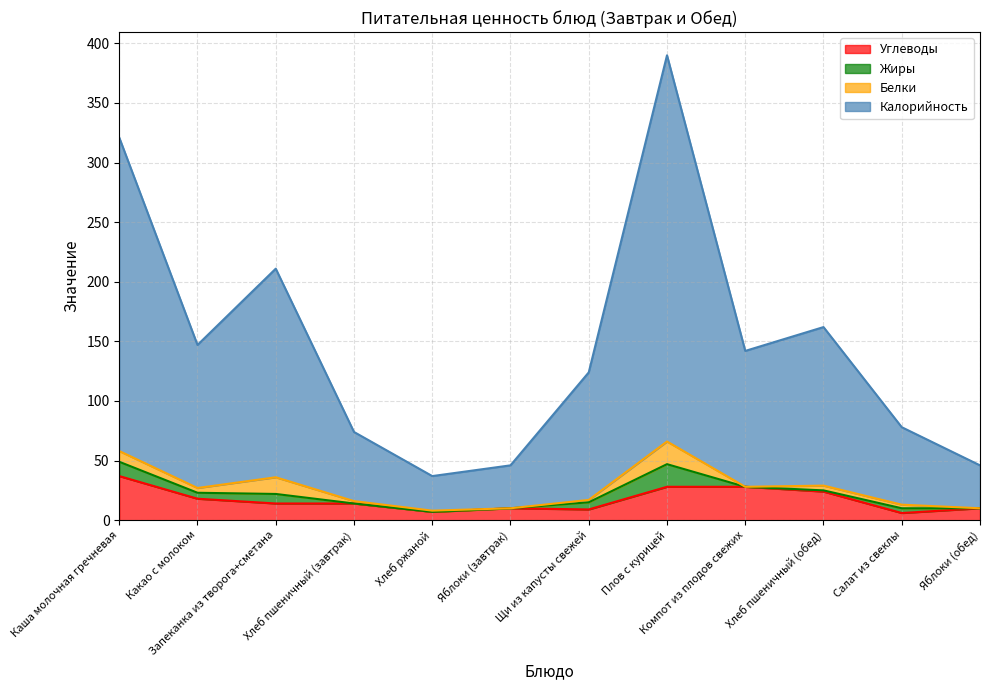

What is the value of the Углеводы point at the 2nd from the left?

18